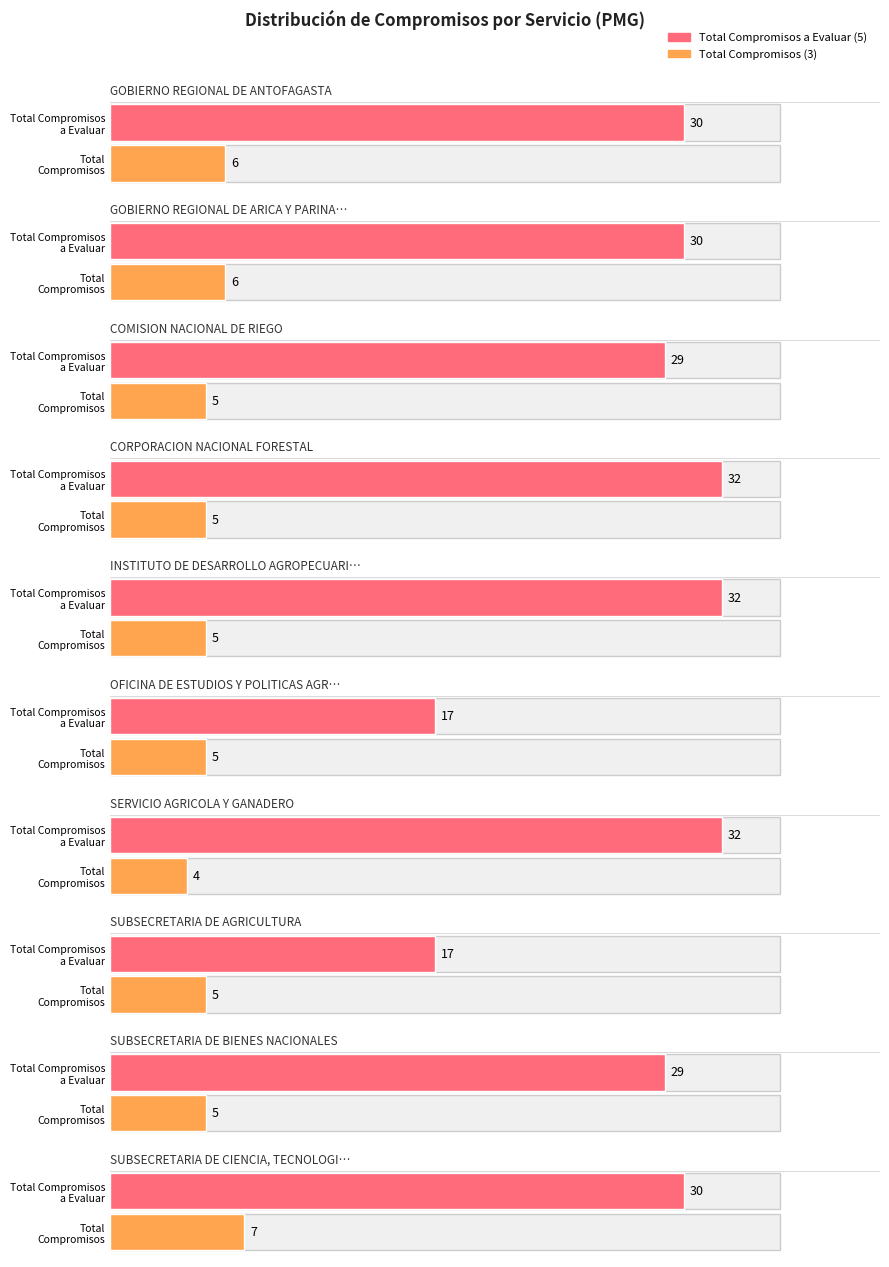

Which label corresponds to the largest value in the chart?

CORPORACION NACIONAL FORESTAL